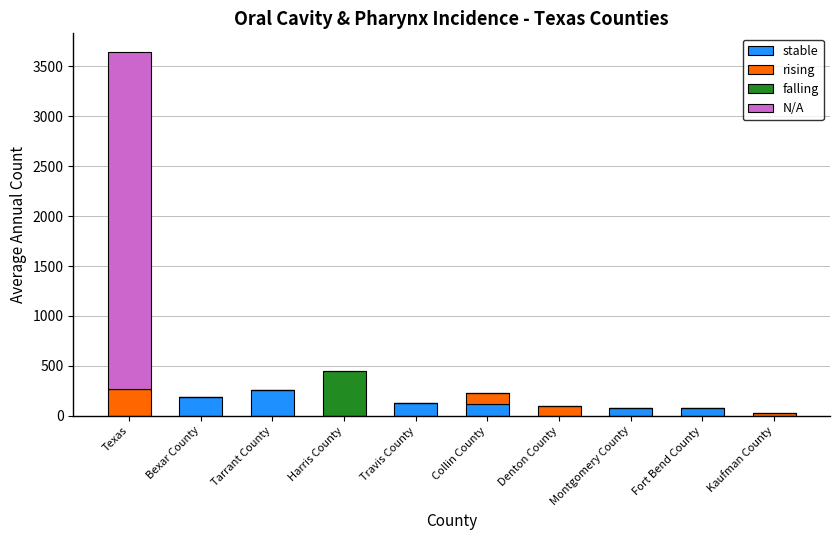

At which category is the sum across all series the highest?

Texas